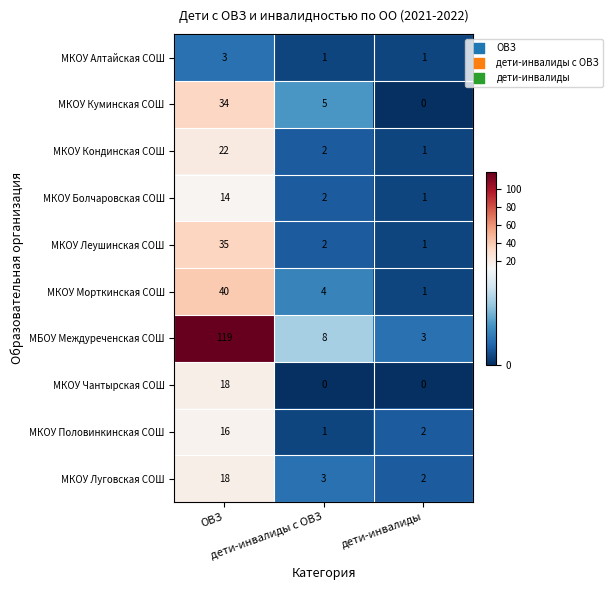

What is the greatest value displayed?

119